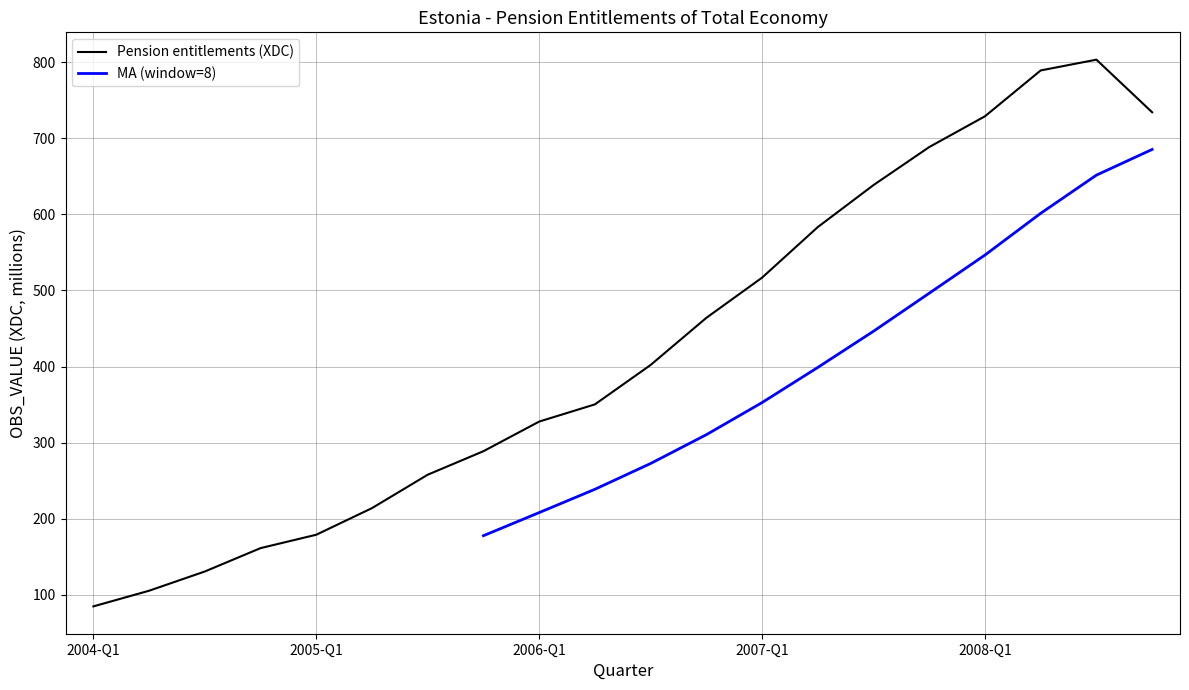

How many data points does each series have?

20